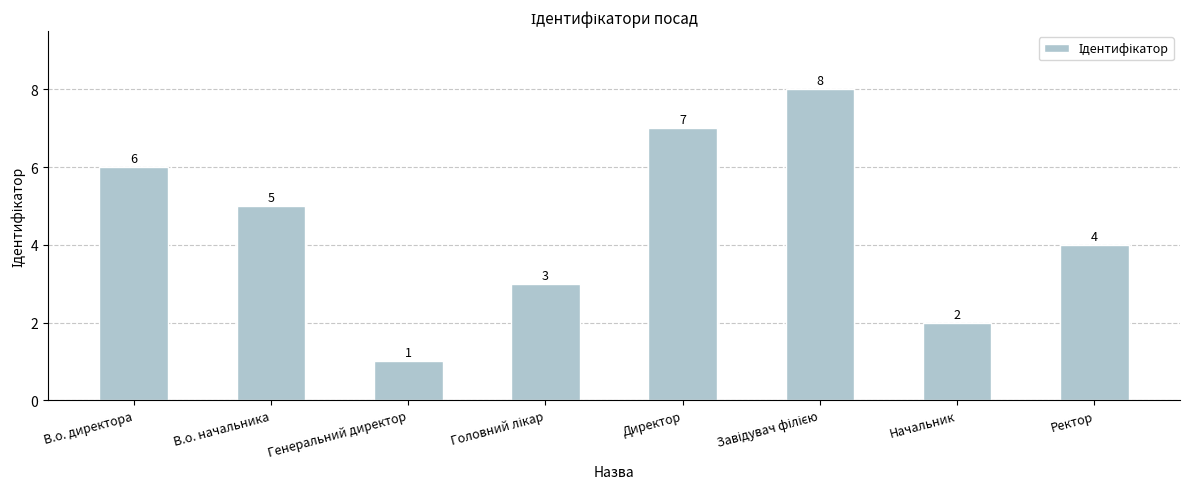

Reading left to right, what are all the values shown in this chart?

6	5	1	3	7	8	2	4